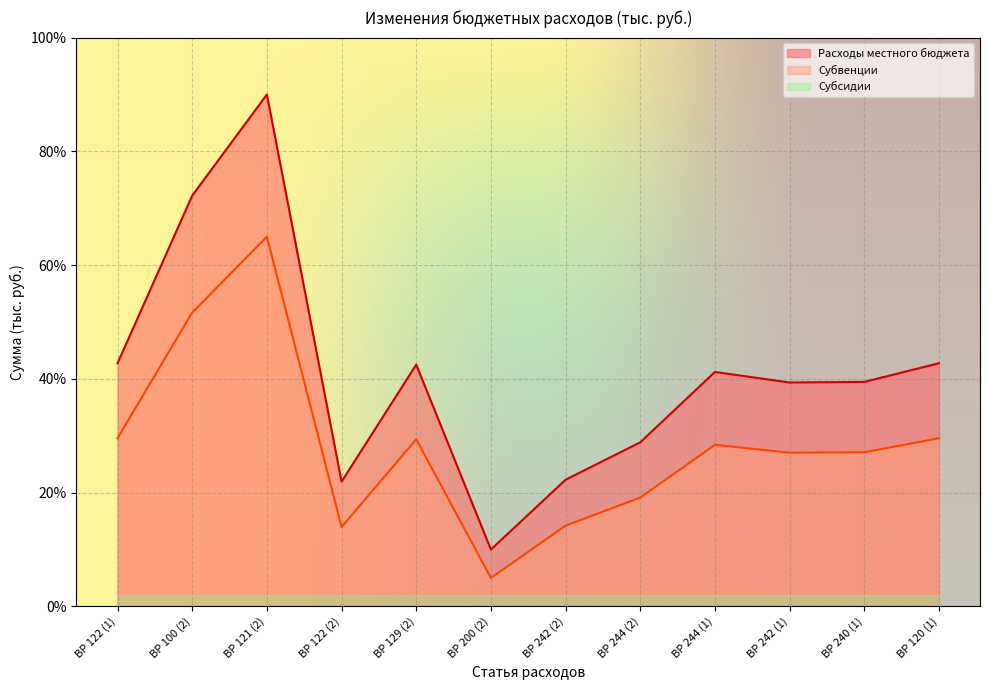

True or false: Субвенции and Расходы местного бюджета cross at least once.

False